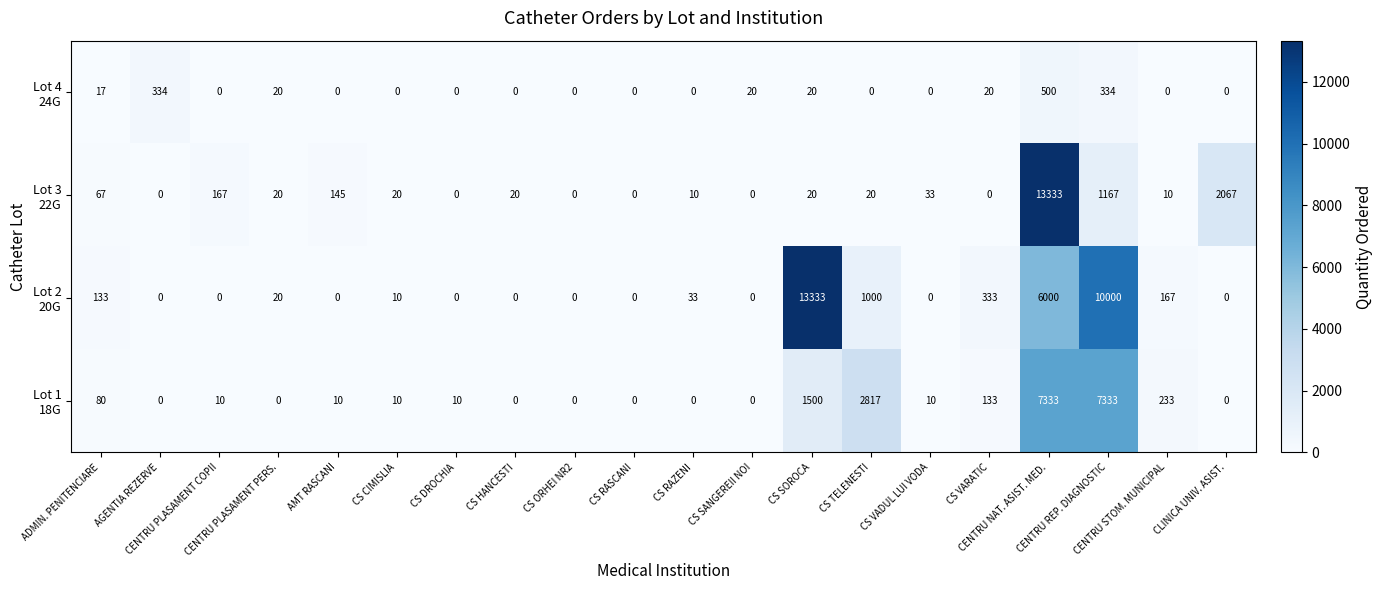

At how many categories does at least one series exceed 7525?

3